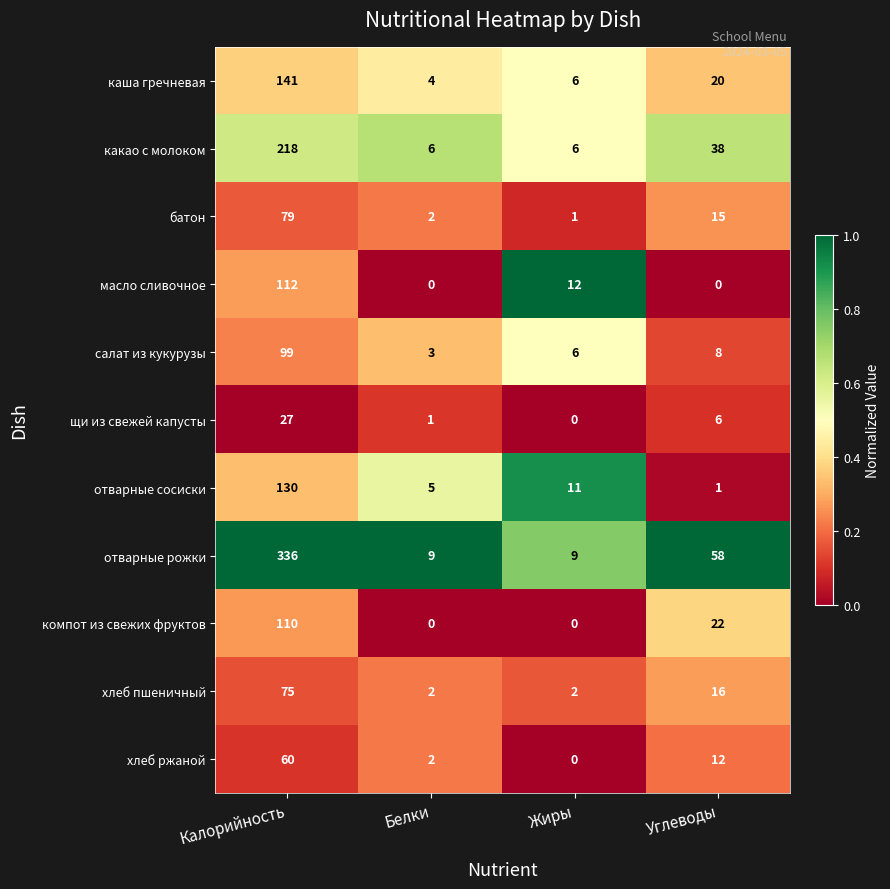

List the series in order of their peak value, lowest first.

щи из свежей капусты, хлеб ржаной, хлеб пшеничный, батон, салат из кукурузы, компот из свежих фруктов, масло сливочное, отварные сосиски, каша гречневая, какао с молоком, отварные рожки